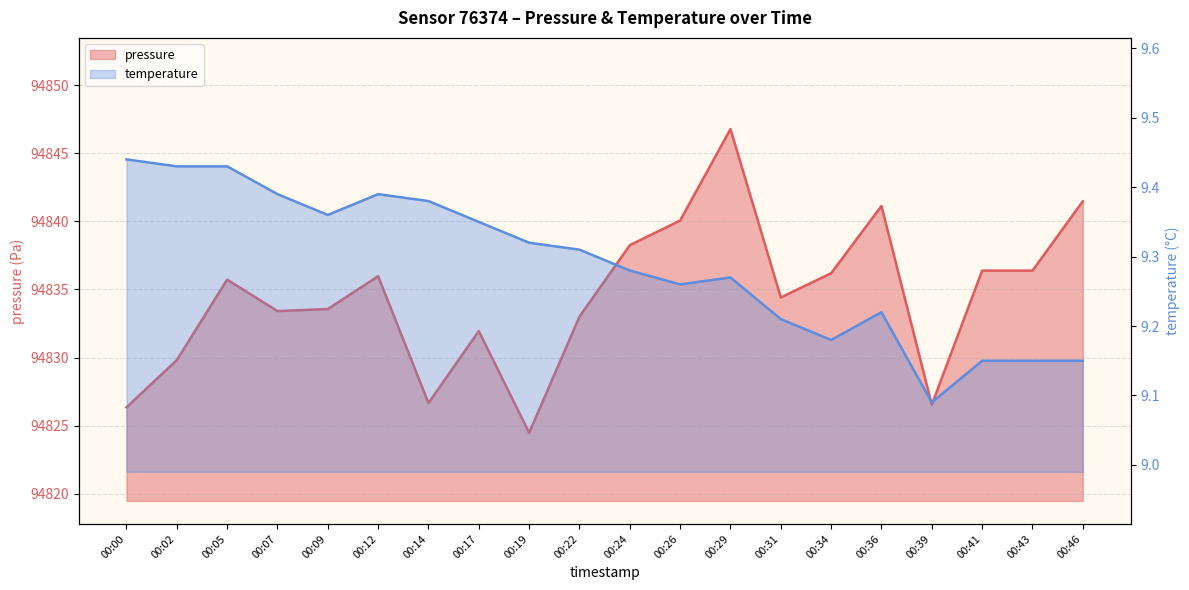

At which category does the chart reach its minimum across all series?

00:39